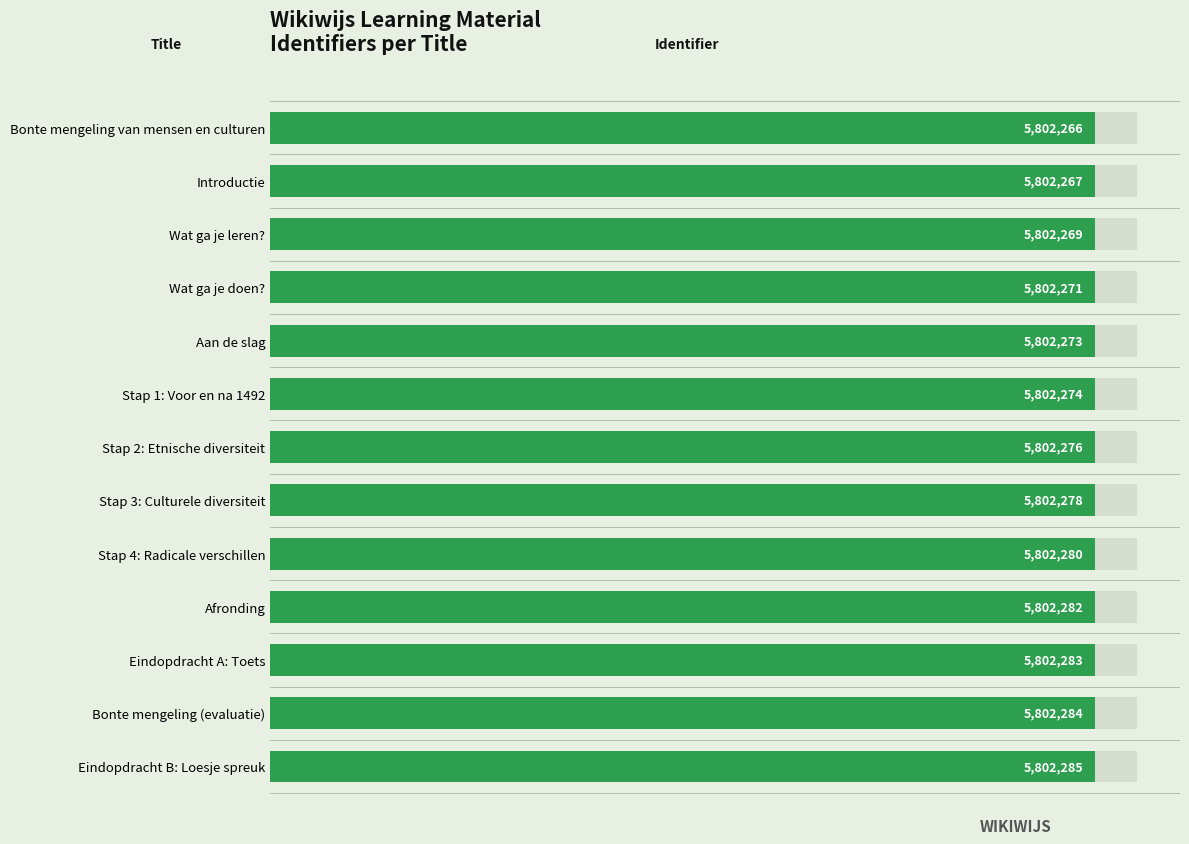

What is the difference between the values at Stap 1: Voor en na 1492 and Wat ga je leren??

5